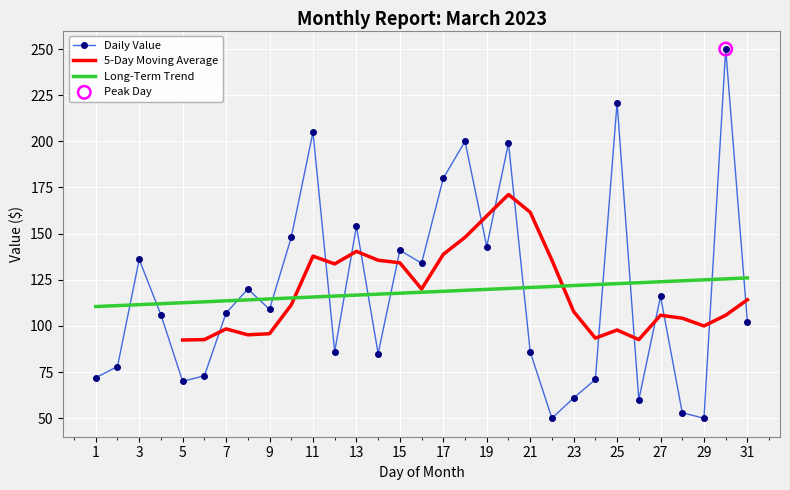

What is the ratio of the value at 21 to the value at 28?

1.6